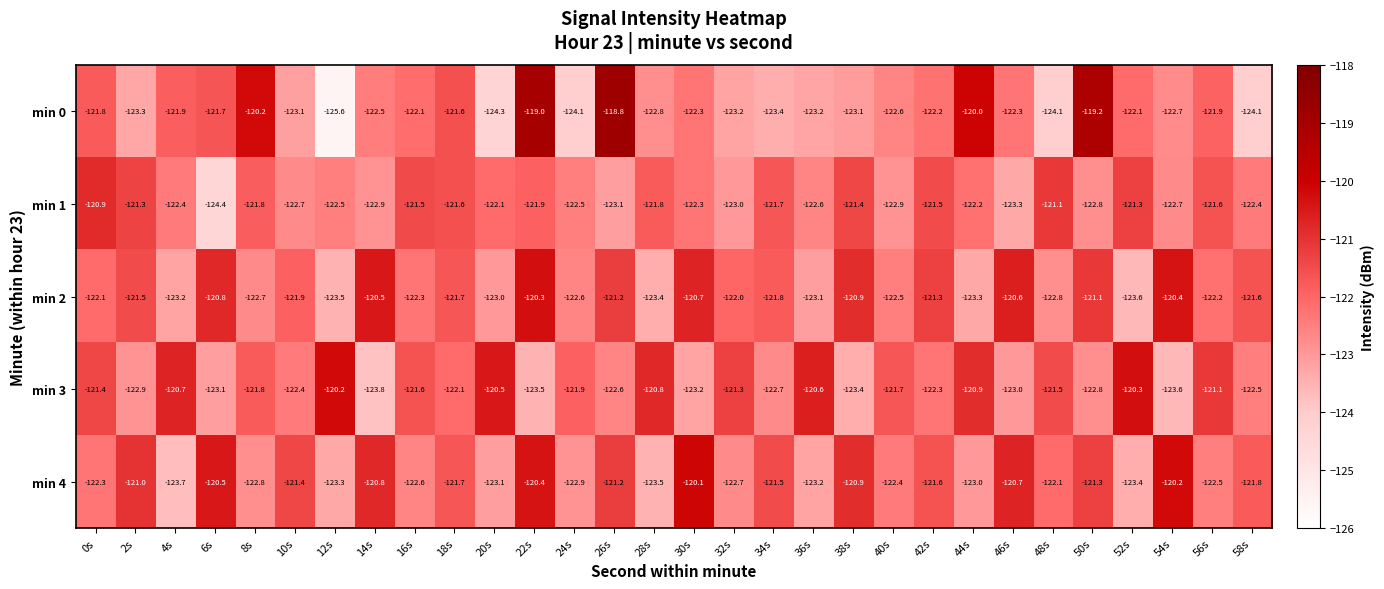

What value does the min 3 series have at 0s?

-121.4